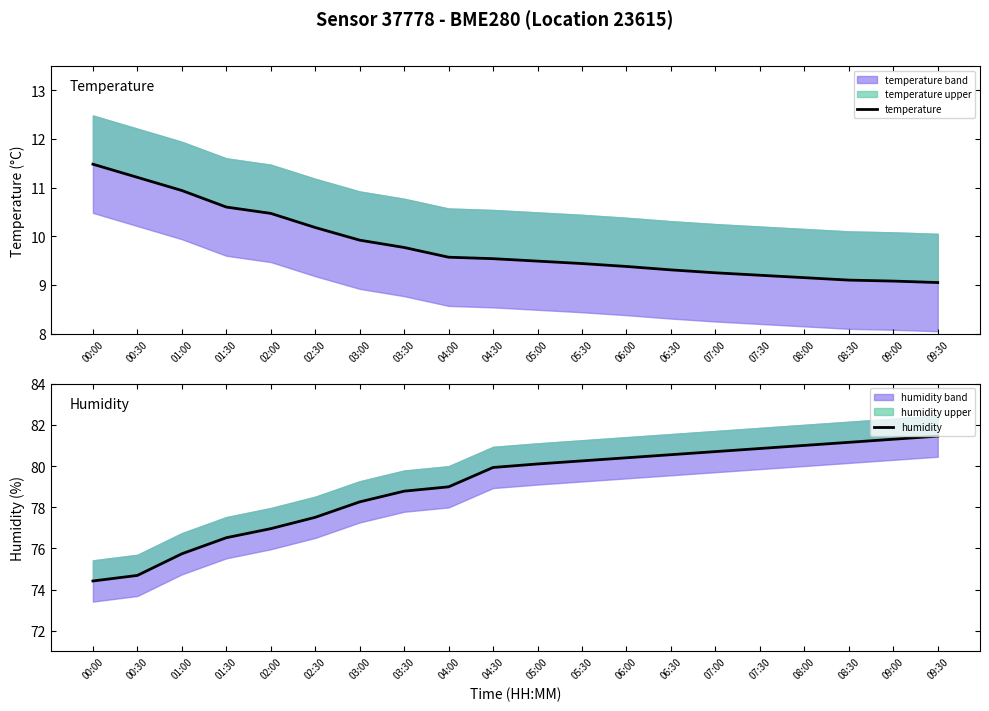

Rank the categories by temperature value from lowest to highest.

09:30, 09:00, 08:30, 08:00, 07:30, 07:00, 06:30, 06:00, 05:30, 05:00, 04:30, 04:00, 03:30, 03:00, 02:30, 02:00, 01:30, 01:00, 00:30, 00:00